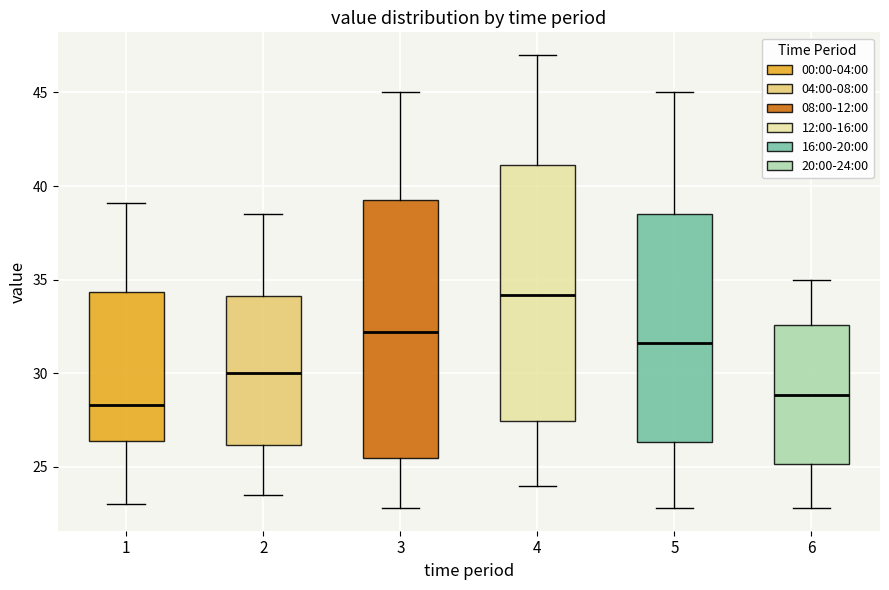

Reading left to right, transcribe this box plot: for each box, give where its median line is, the range the box spans, and where its two whiskers end, as read against the y-axis. The values are not printed on the chart, so give them approximately, as read against the axis.

1: median 28.5, box 26.5 to 34.5, whiskers 23.0 to 39.0
2: median 30.0, box 26.0 to 34.0, whiskers 23.5 to 38.5
3: median 32.0, box 25.5 to 39.5, whiskers 23.0 to 45.0
4: median 34.0, box 27.5 to 41.0, whiskers 24.0 to 47.0
5: median 31.5, box 26.5 to 38.5, whiskers 23.0 to 45.0
6: median 29.0, box 25.0 to 32.5, whiskers 23.0 to 35.0